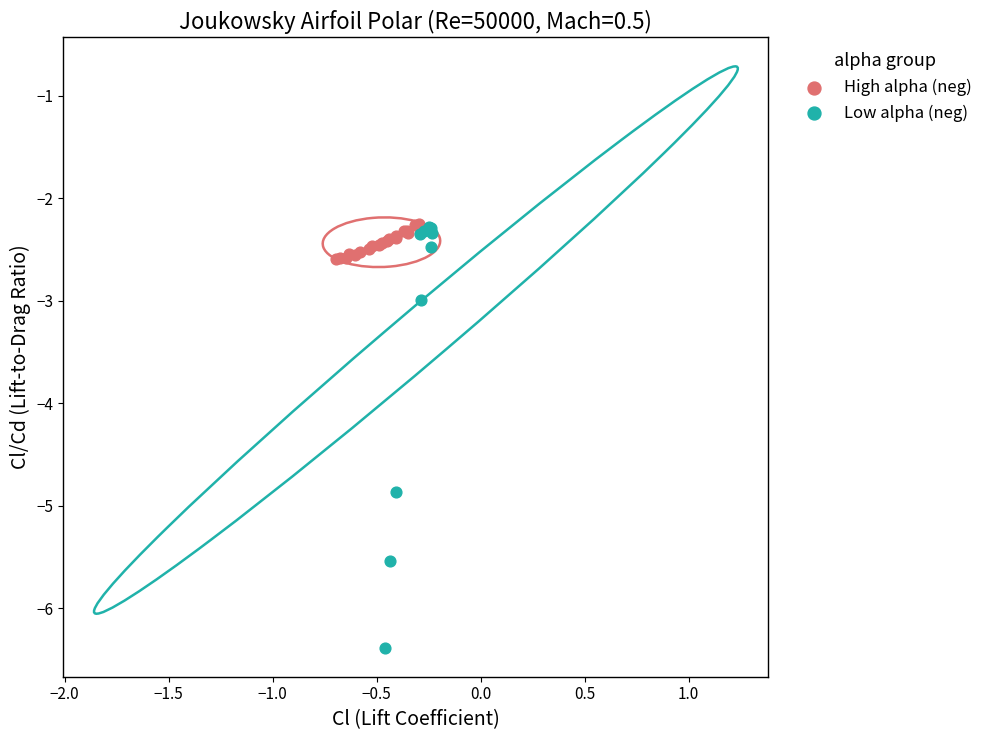

Which series contains the lowest Y value?

Low alpha (neg)